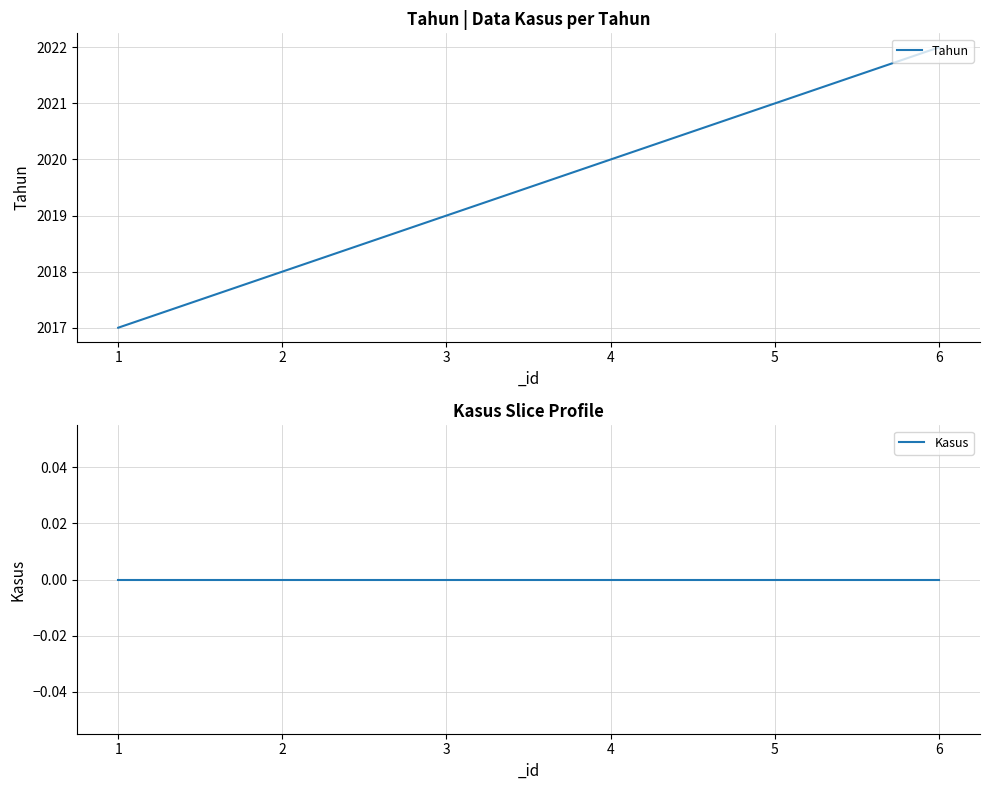

Rank the series by their maximum value, from highest to lowest.

Tahun, Kasus